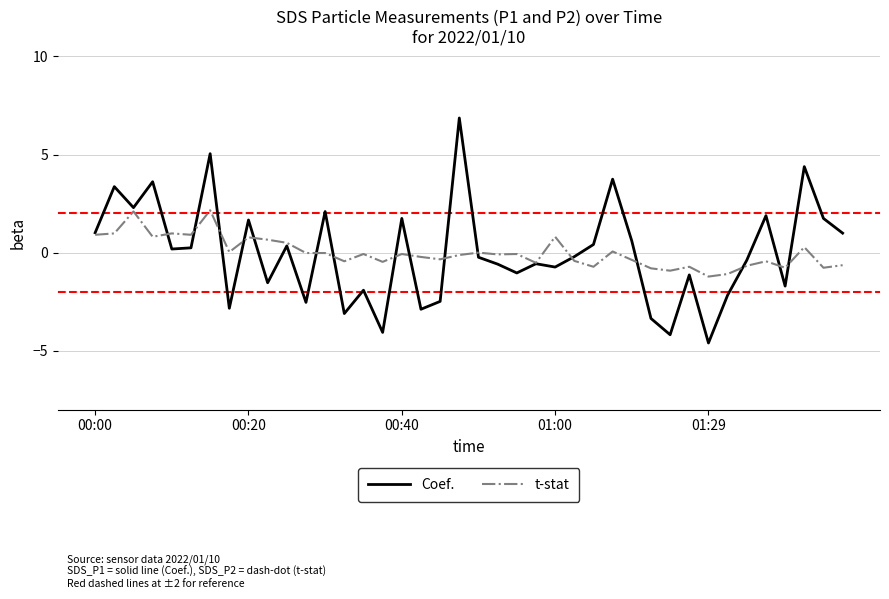

Which series has the largest range (max minus min)?

Coef.